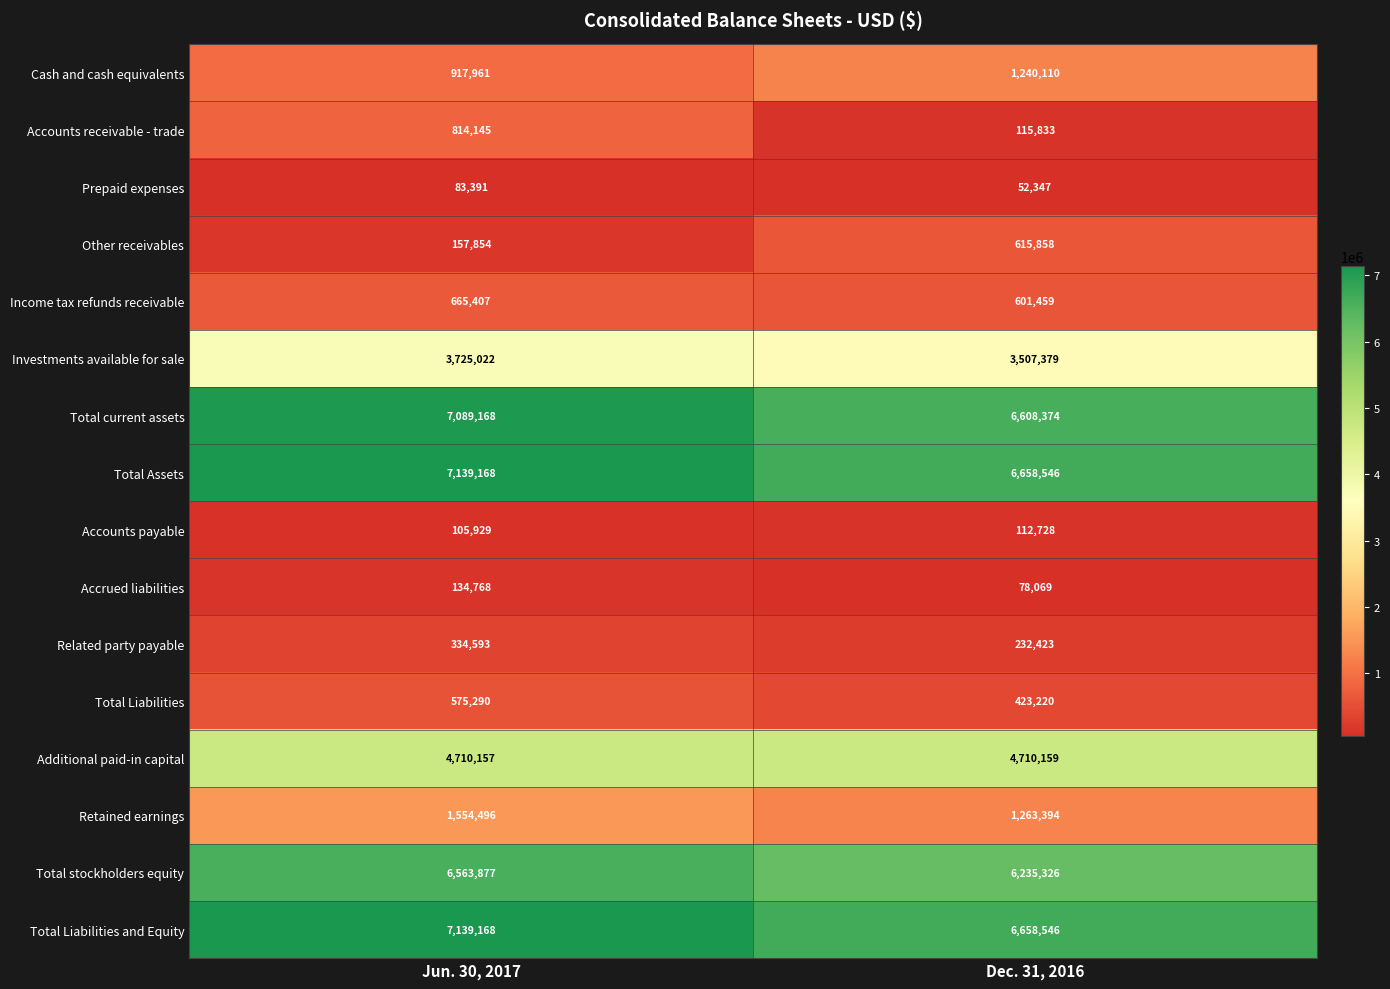

What is the sum of the Additional paid-in capital values at Dec. 31, 2016 and Jun. 30, 2017?

9420316